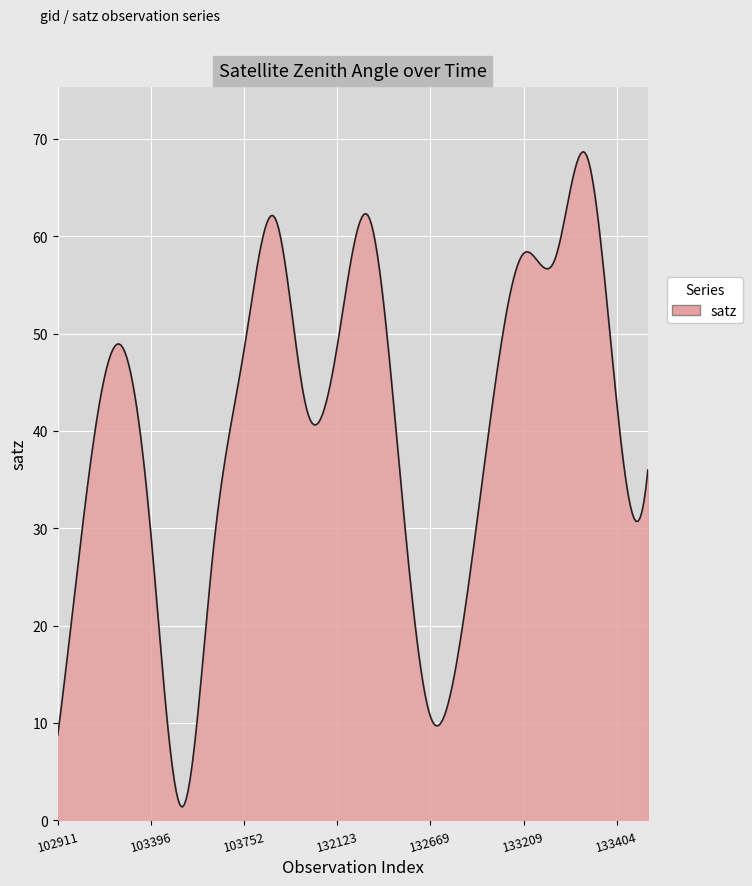

What is the difference between the maximum and minimum values?

67.3